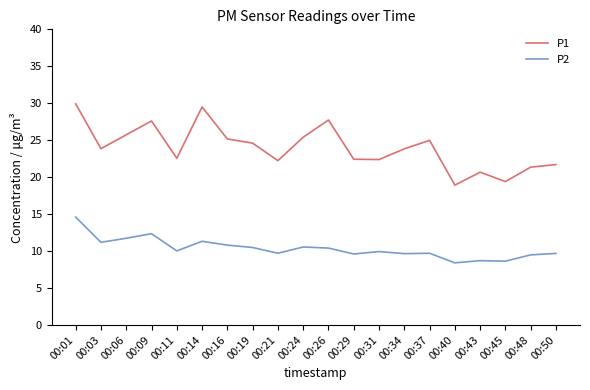

What is the minimum value for P2?

8.4